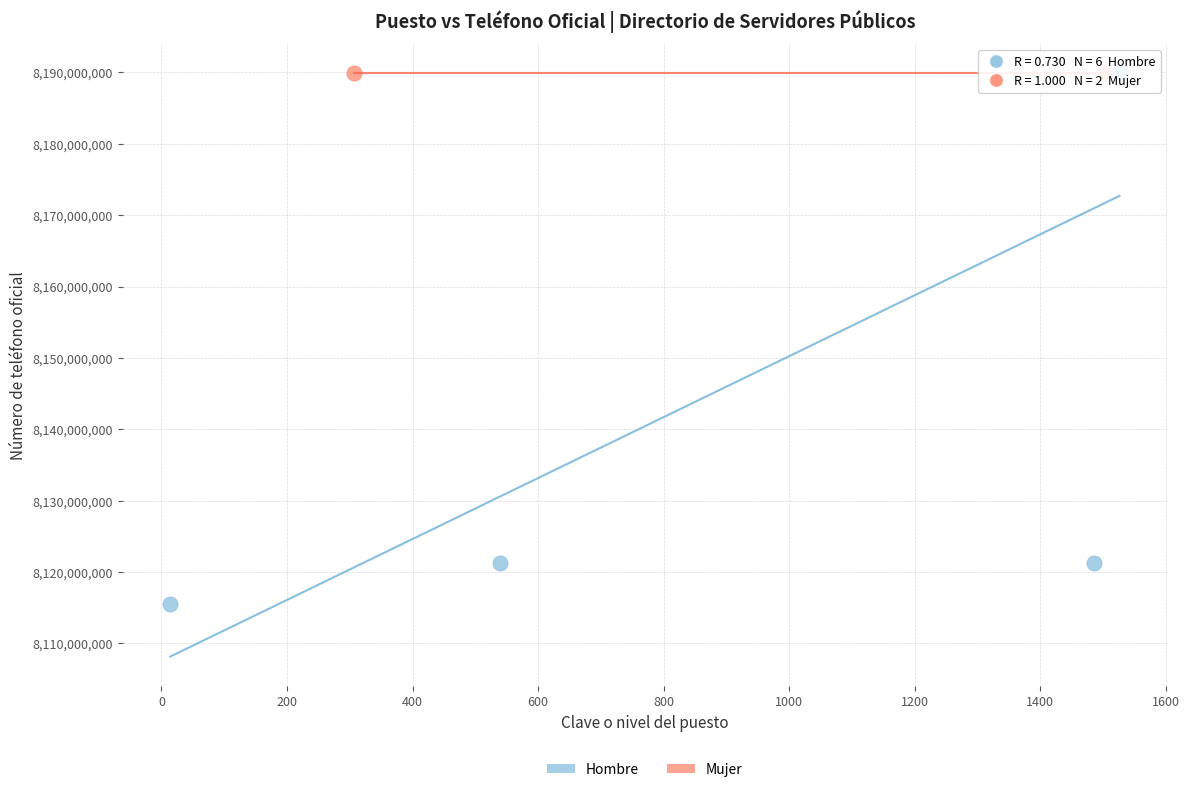

What are all the series names shown in the legend?

Hombre, Mujer